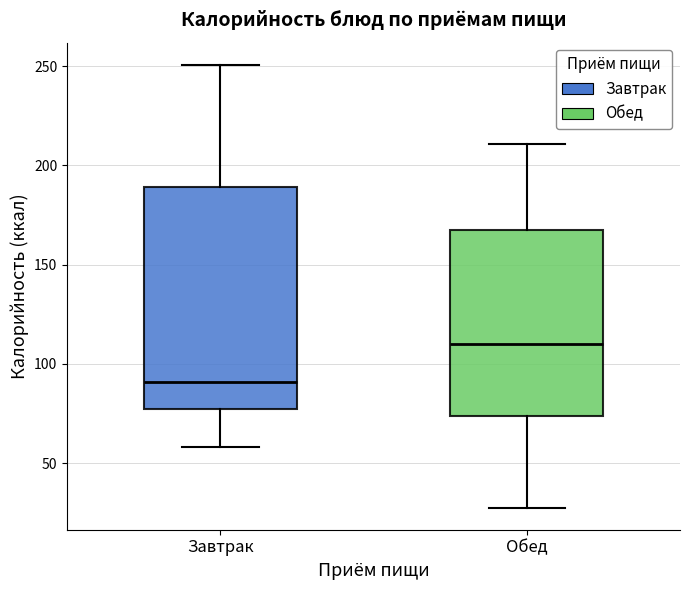

Which box is the tallest, from its lower edge to its upper edge?

Завтрак